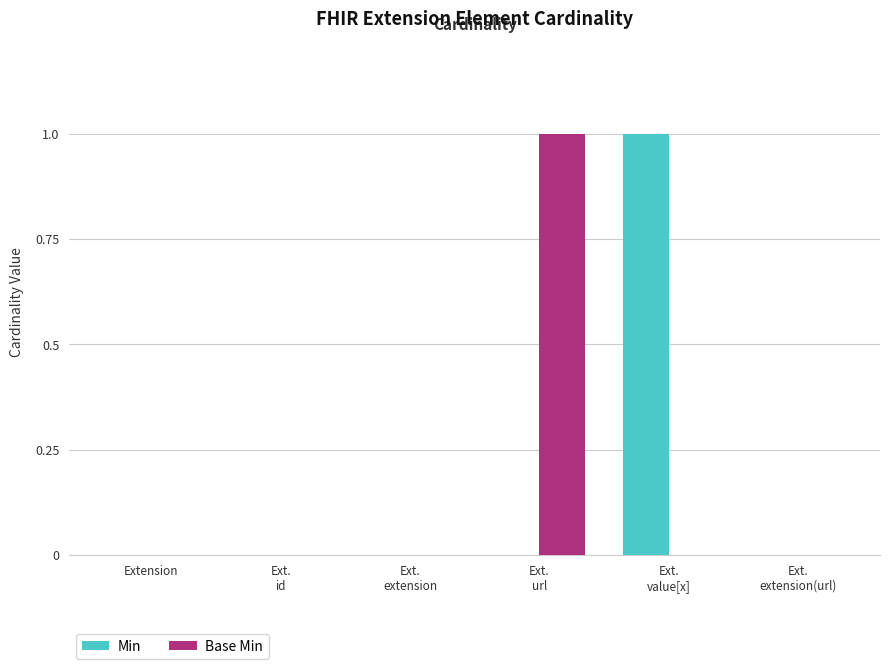

True or false: Base Min has a value of 0 at Extension.

True